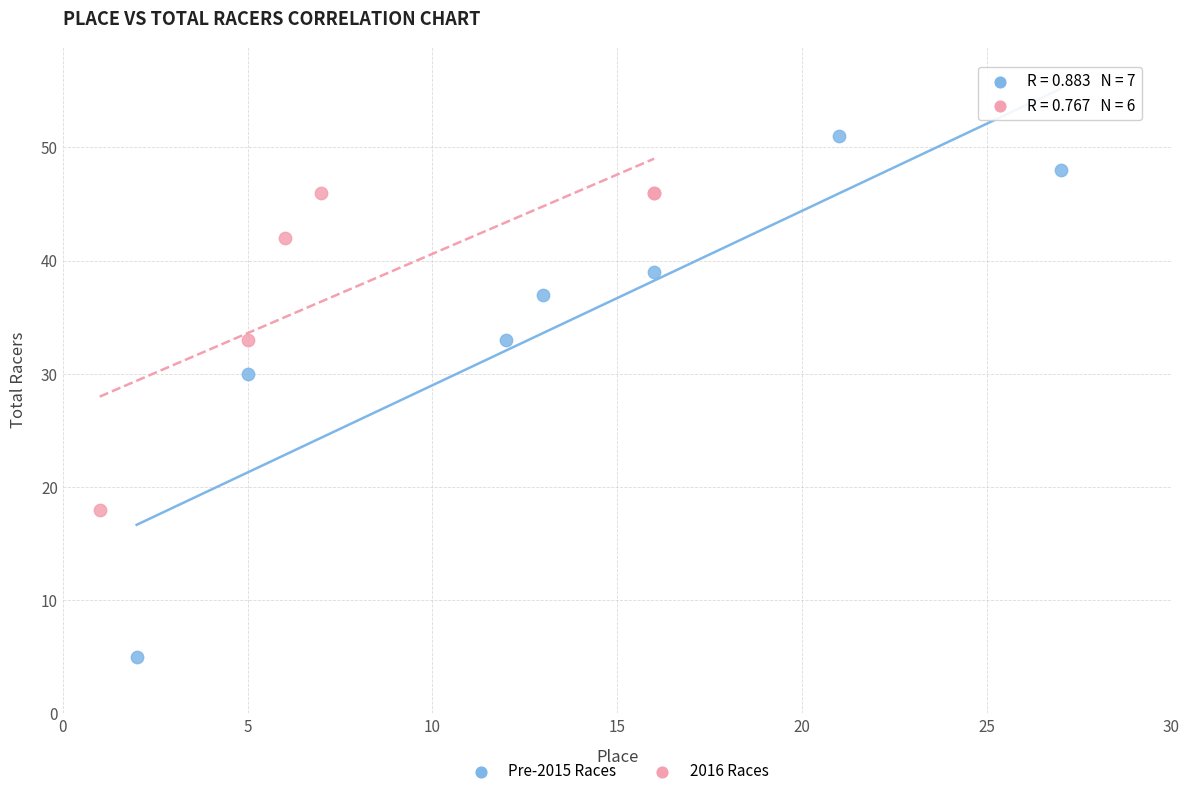

What are all the series names shown in the legend?

Pre-2015 Races, 2016 Races